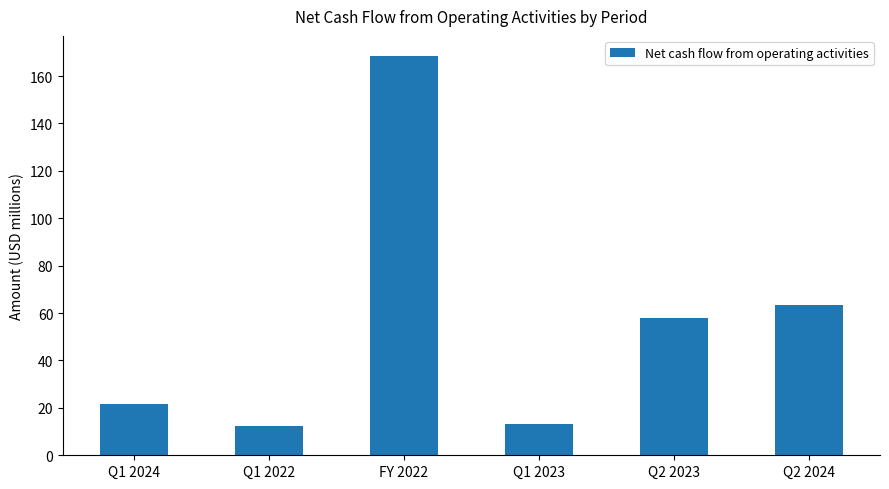

Which category has the highest value across all series?

FY 2022